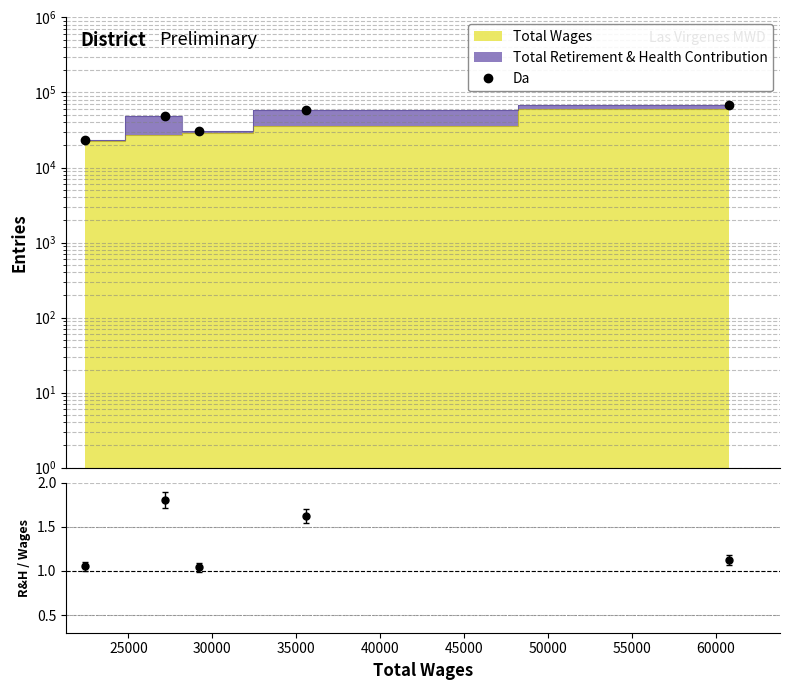

What is the sum of all values?

229257